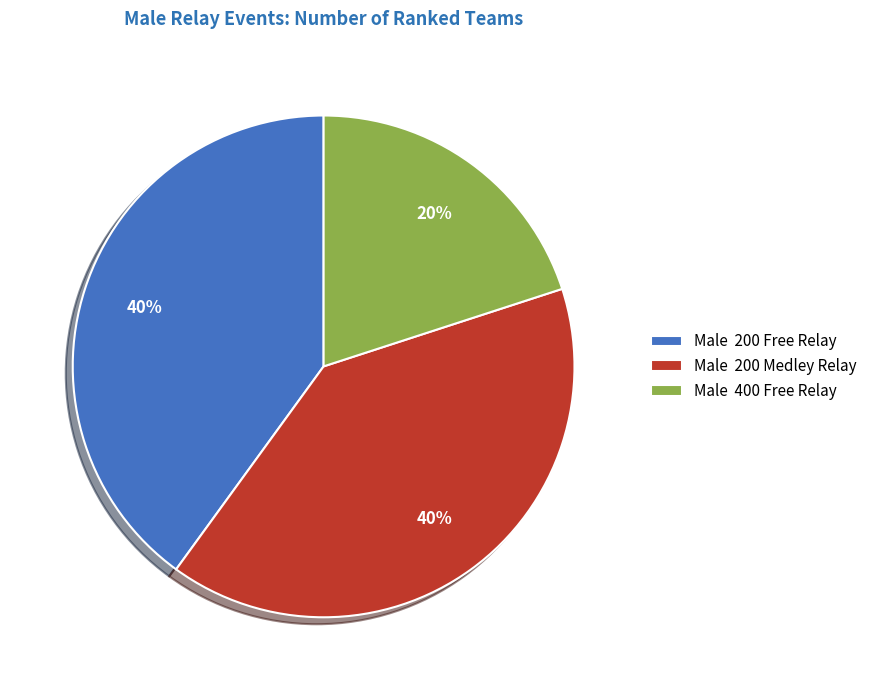

Combined, do Male 200 Free Relay and Male 400 Free Relay account for over 50%?

Yes